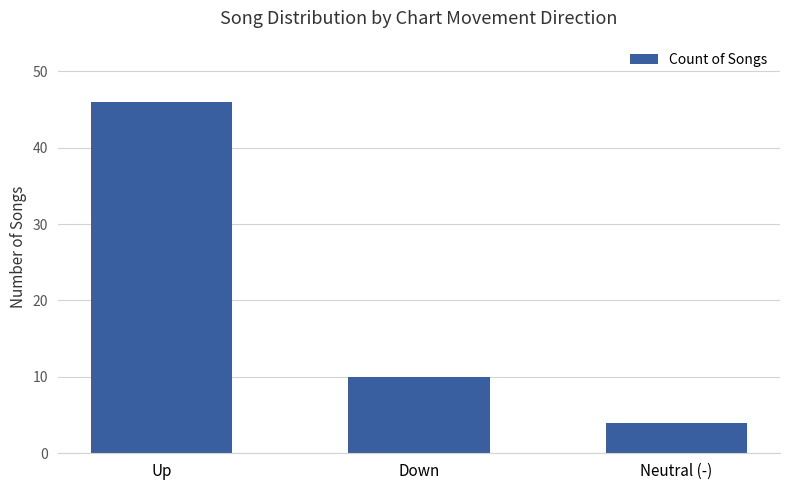

What is the value of the 3rd bar from the left?

4